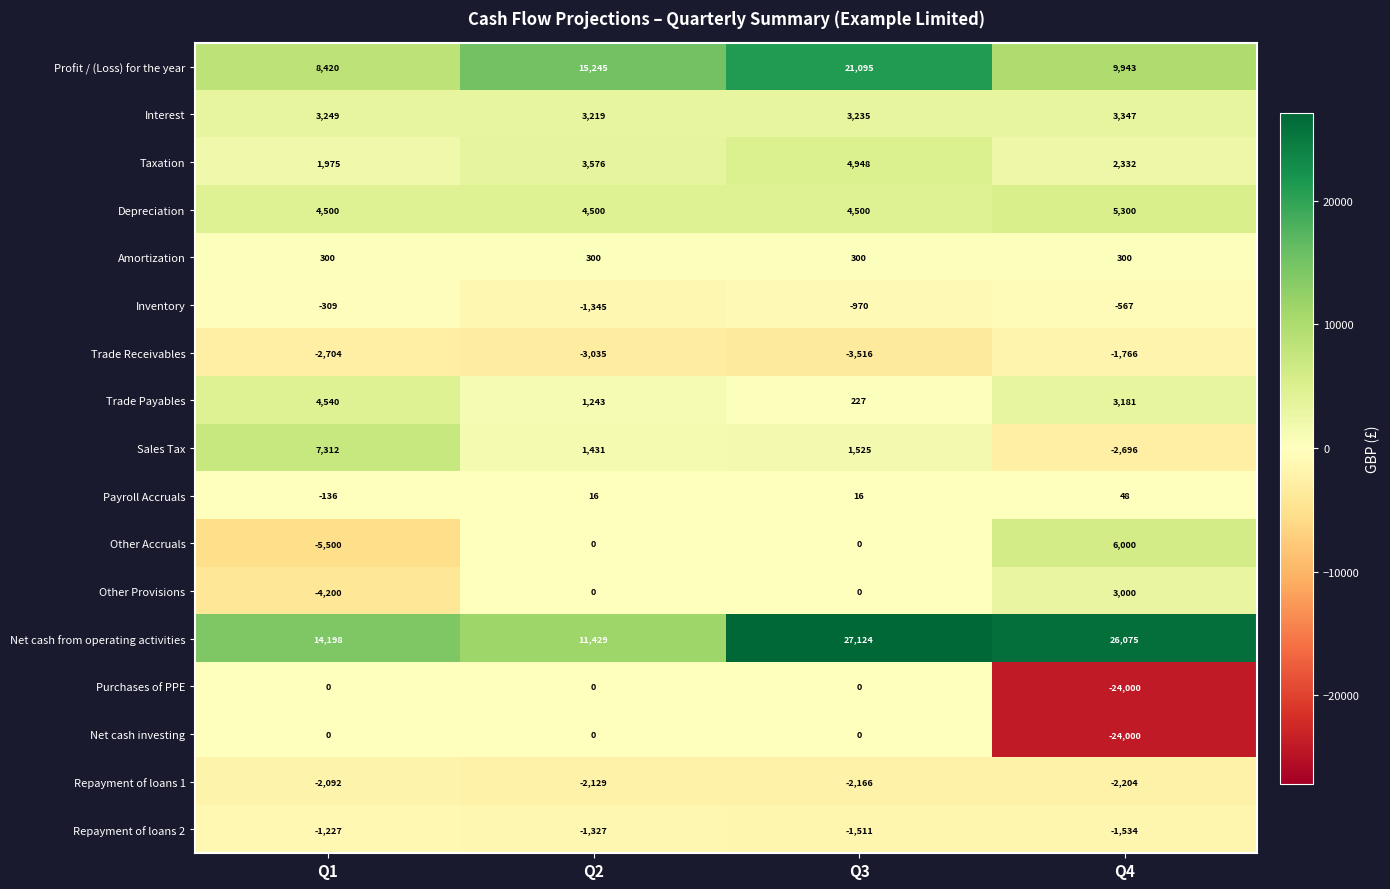

How many Payroll Accruals values are between 16 and 48?

3